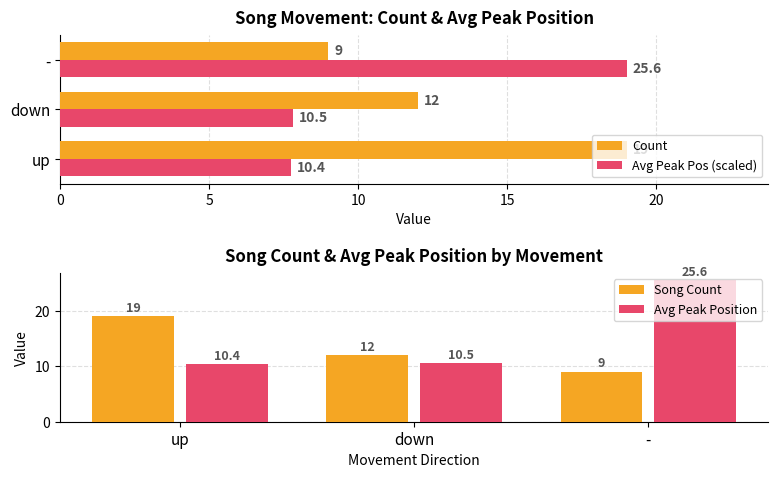

What is the spread (max minus min) of values at up?

8.6